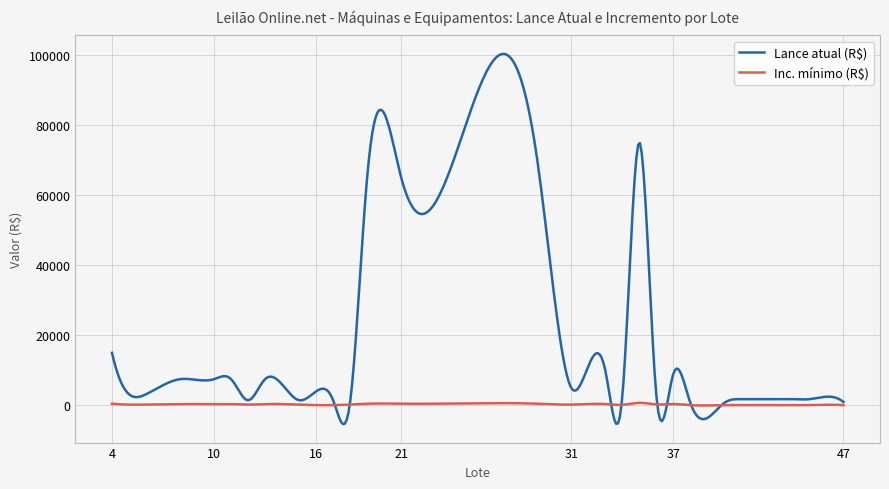

Which series has the largest range (max minus min)?

Lance atual (R$)